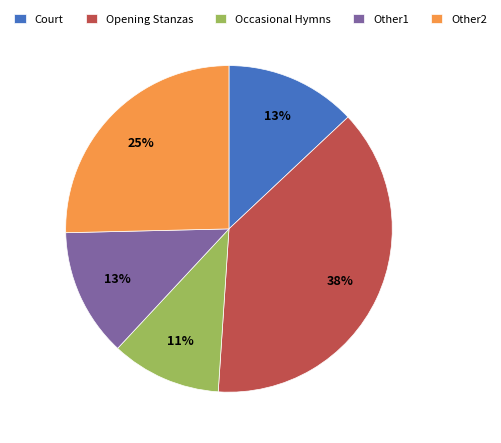

To the nearest percent, what is the combined percentage of Court and Occasional Hymns?

24%